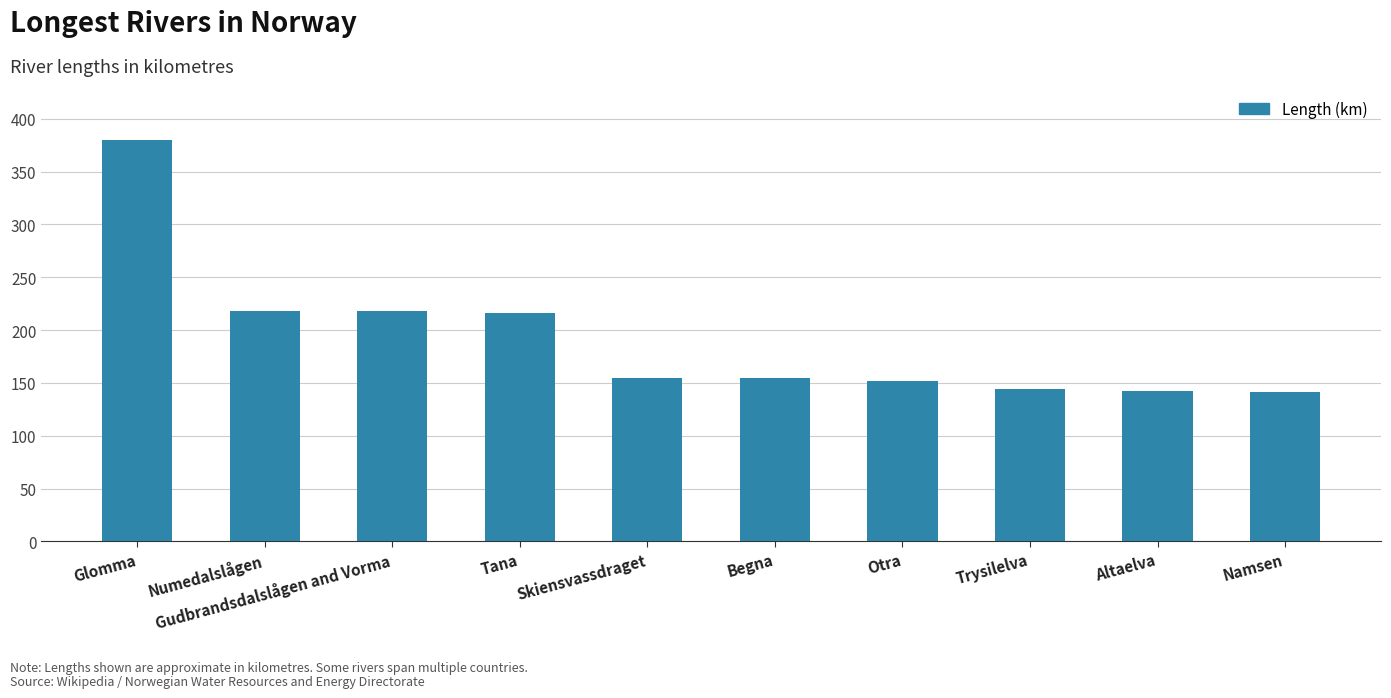

What is the label of the 3rd bar from the left?

Gudbrandsdalslågen and Vorma